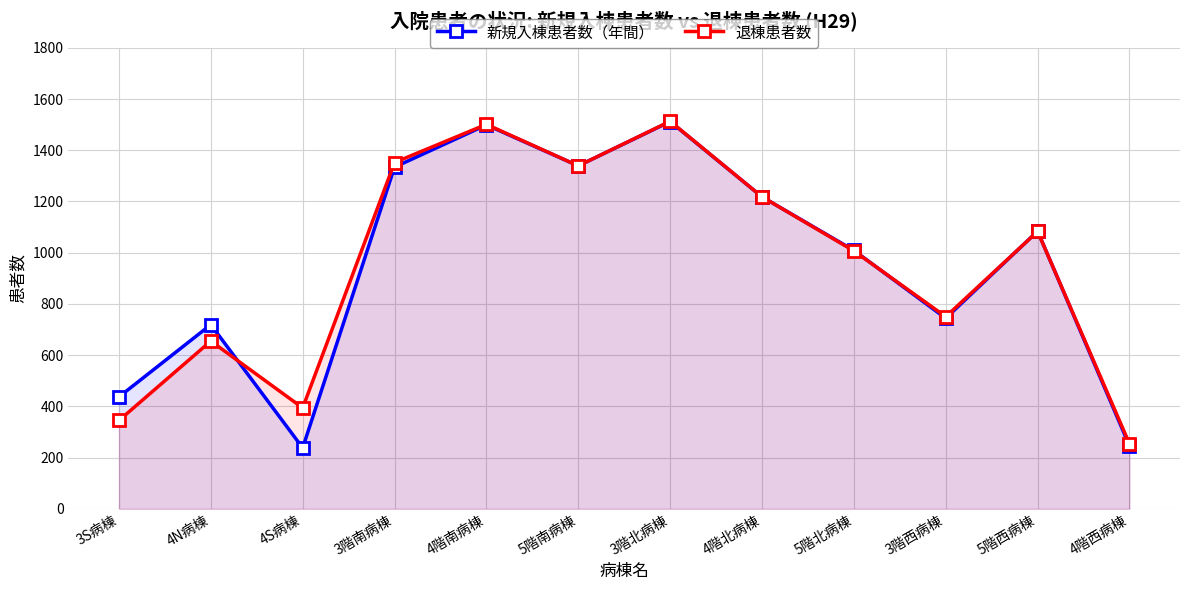

How many data points in 新規入棟患者数（年間） are less than 1084?

6